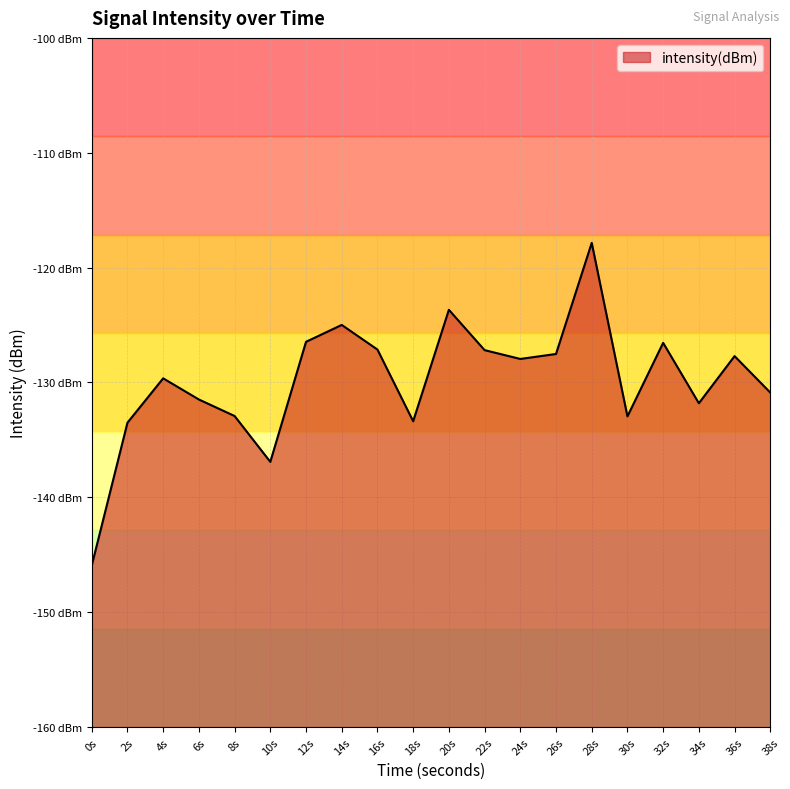

Is it true that the value at 34s is -131.8?

True